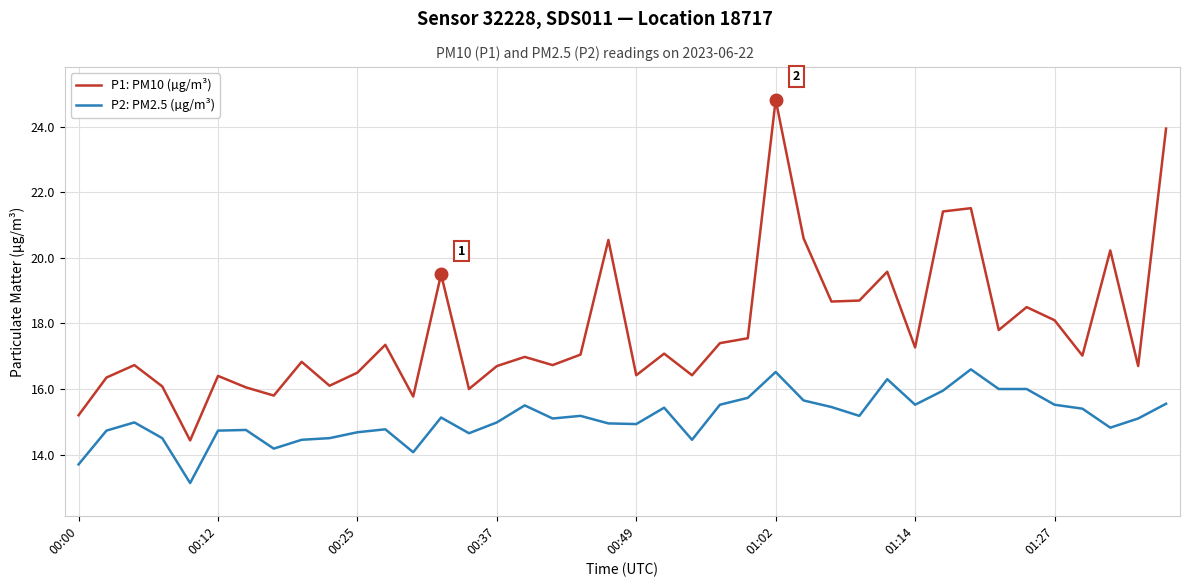

What is the difference between the maximum and minimum values in the P1: PM10 (µg/m³) series?

10.4